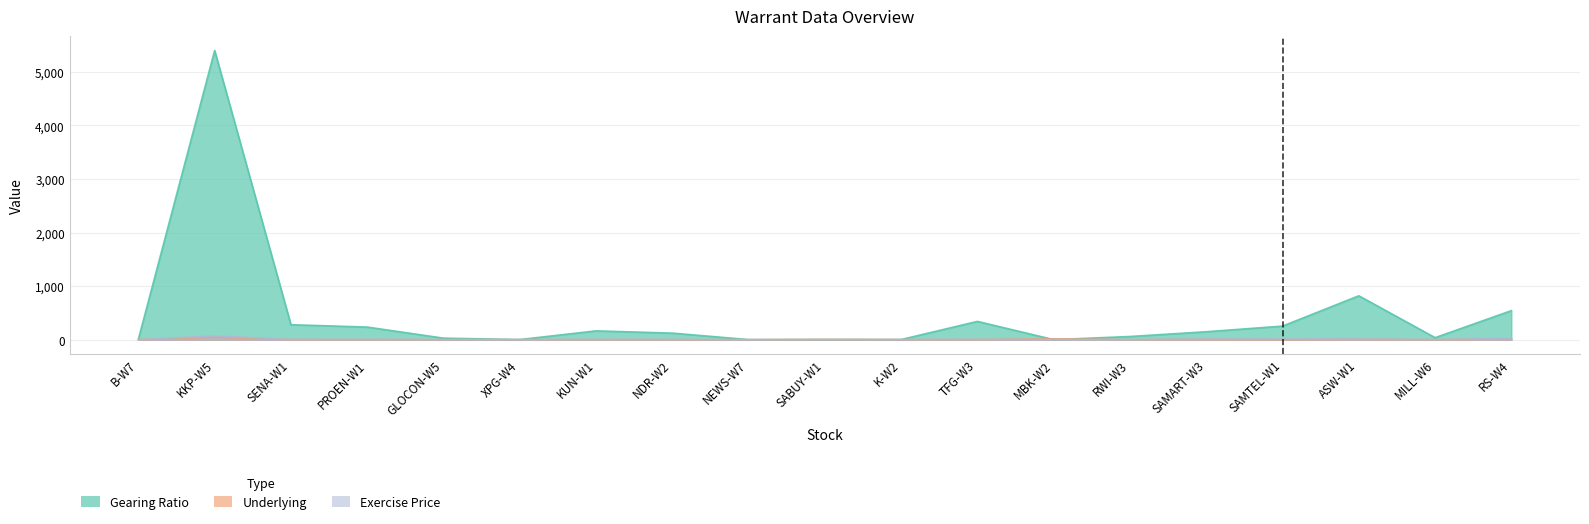

How many values in the Gearing Ratio series are below 123?

9